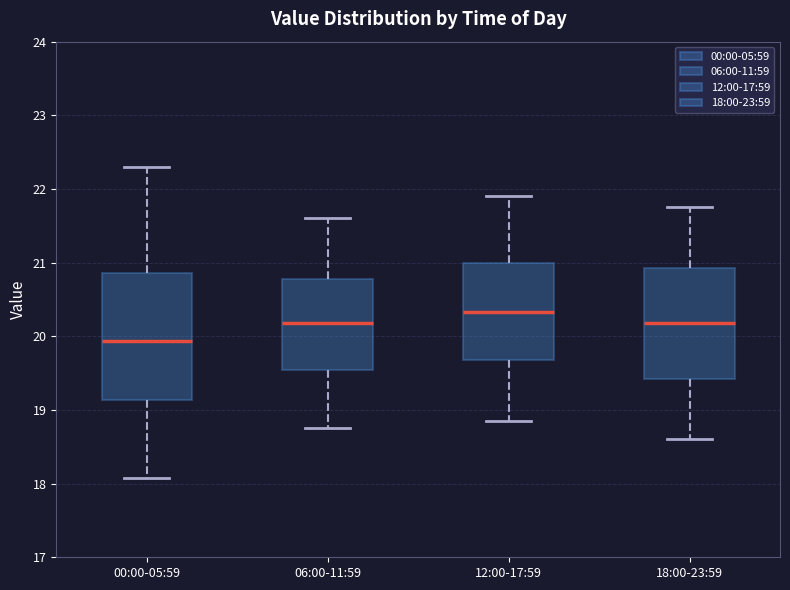

Which box is the tallest, from its lower edge to its upper edge?

00:00-05:59